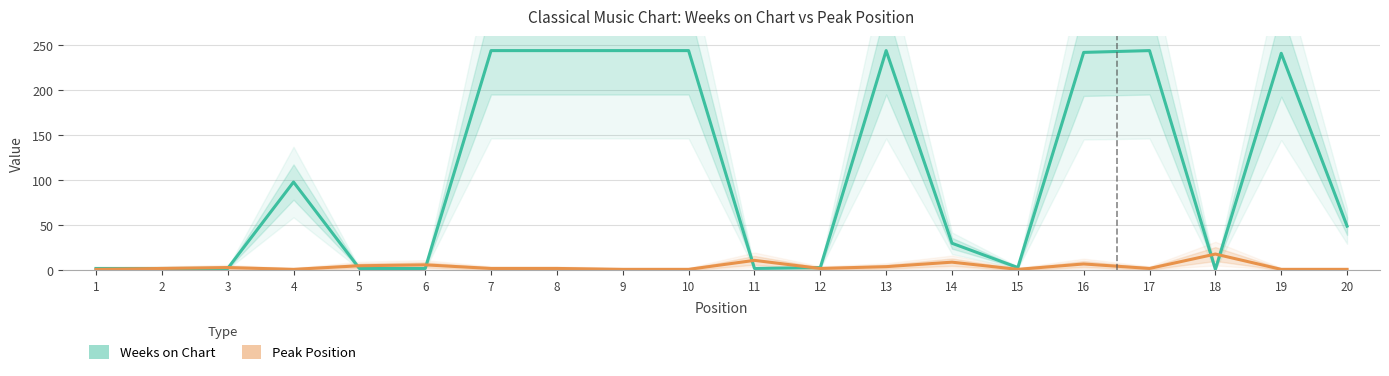

At how many categories does at least one series exceed 102?

8